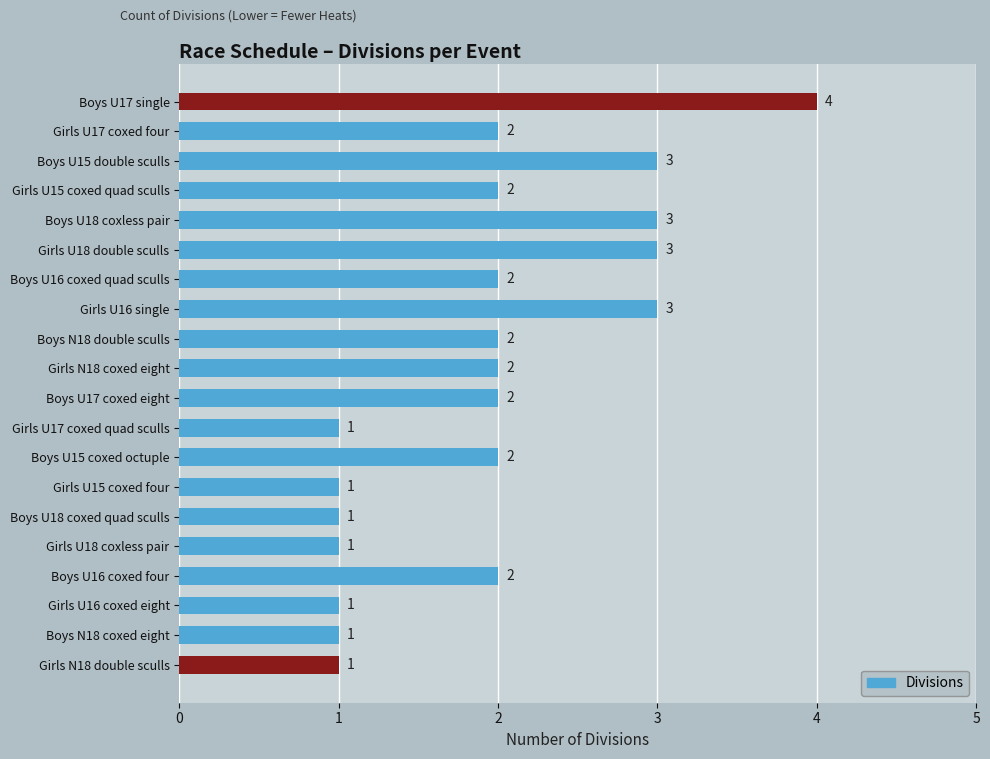

What is the difference between the maximum and minimum values?

3